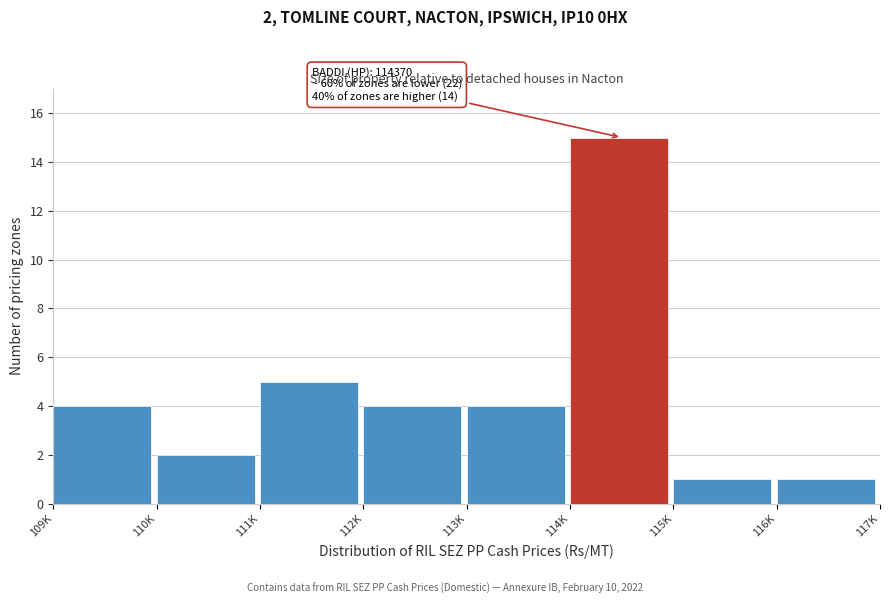

Reading left to right, list all the values displayed in this chart.

109K=4	110K=2	111K=5	112K=4	113K=4	114K=15	115K=1	116K=1